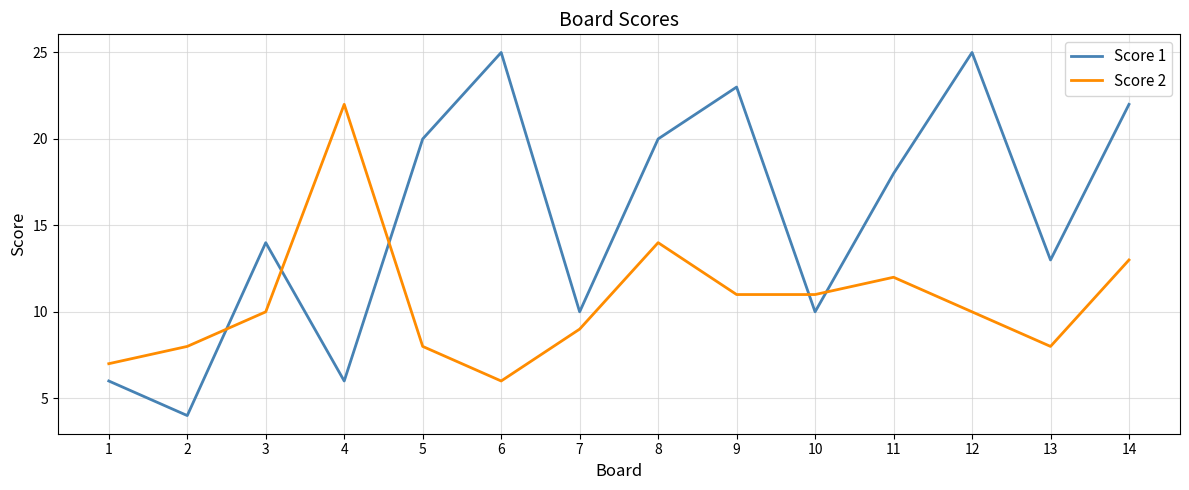

Which series changed the most between 7 and 13?

Score 1